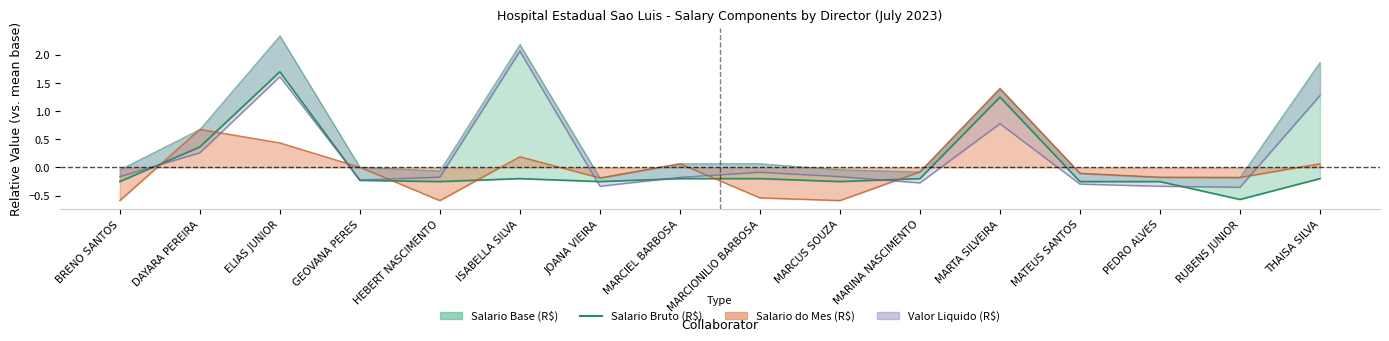

Reading left to right, what are all the values shown in this chart?

BRENO SANTOS=-0.3	DAYARA PEREIRA=0.4	ELIAS JUNIOR=1.7	GEOVANA PERES=-0.2	HEBERT NASCIMENTO=-0.3	ISABELLA SILVA=-0.2	JOANA VIEIRA=-0.3	MARCIEL BARBOSA=-0.2	MARCIONILIO BARBOSA=-0.2	MARCUS SOUZA=-0.3	MARINA NASCIMENTO=-0.2	MARTA SILVEIRA=1.2	MATEUS SANTOS=-0.3	PEDRO ALVES=-0.3	RUBENS JUNIOR=-0.6	THAISA SILVA=-0.2